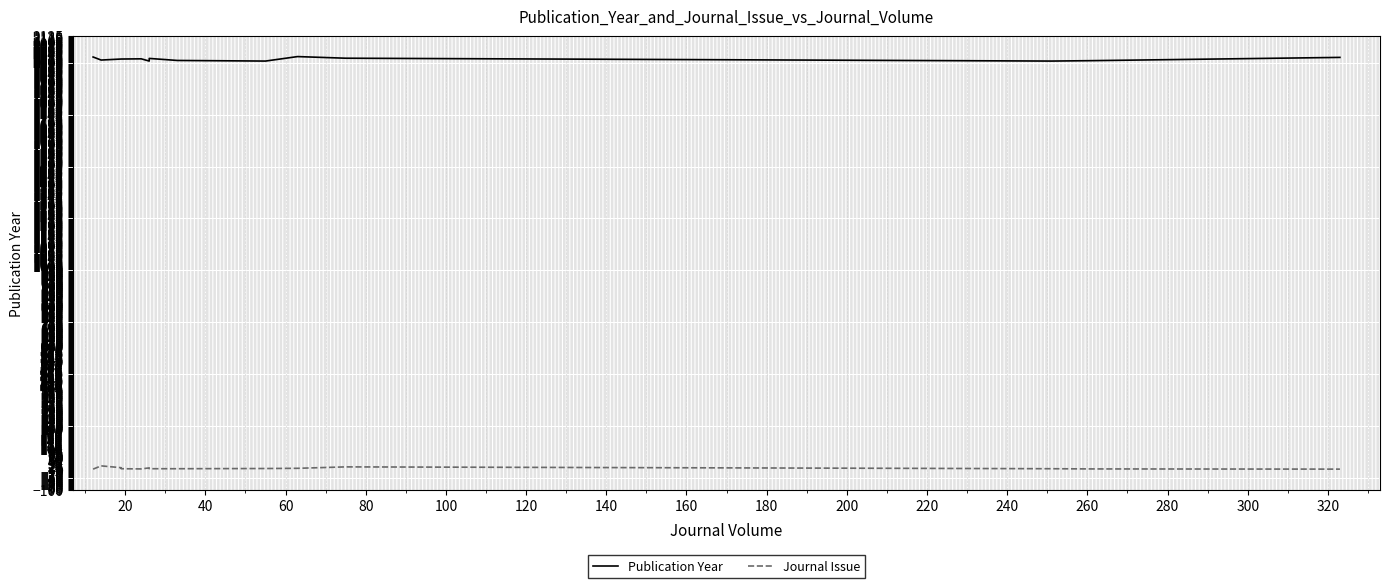

Which series has the largest total across all categories?

Publication Year